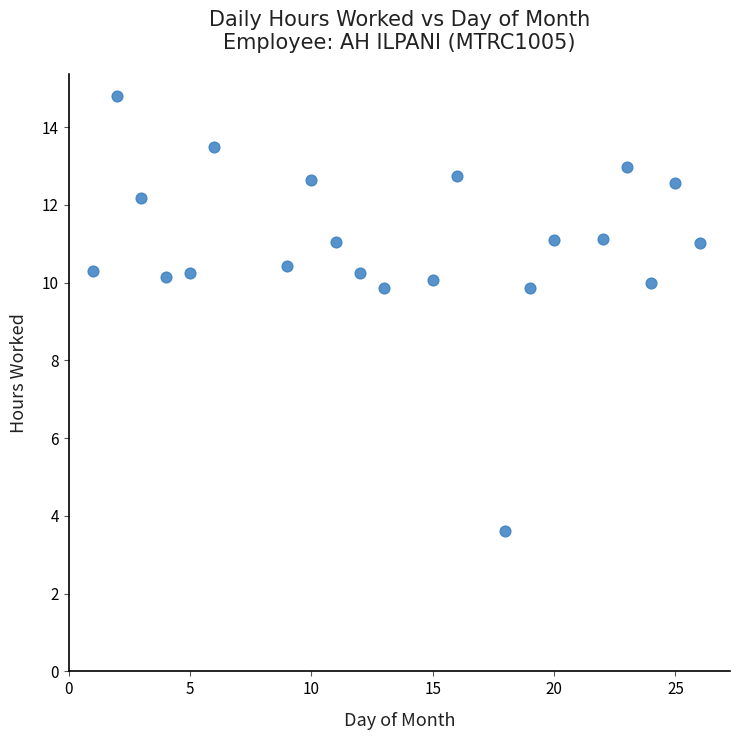

What is the range of X values (max minus min)?

25.0